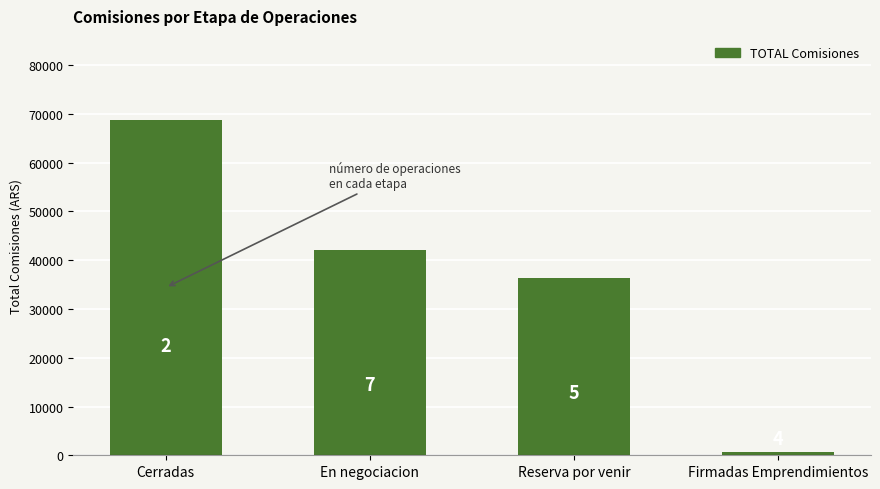

What position from the right is En negociacion?

3